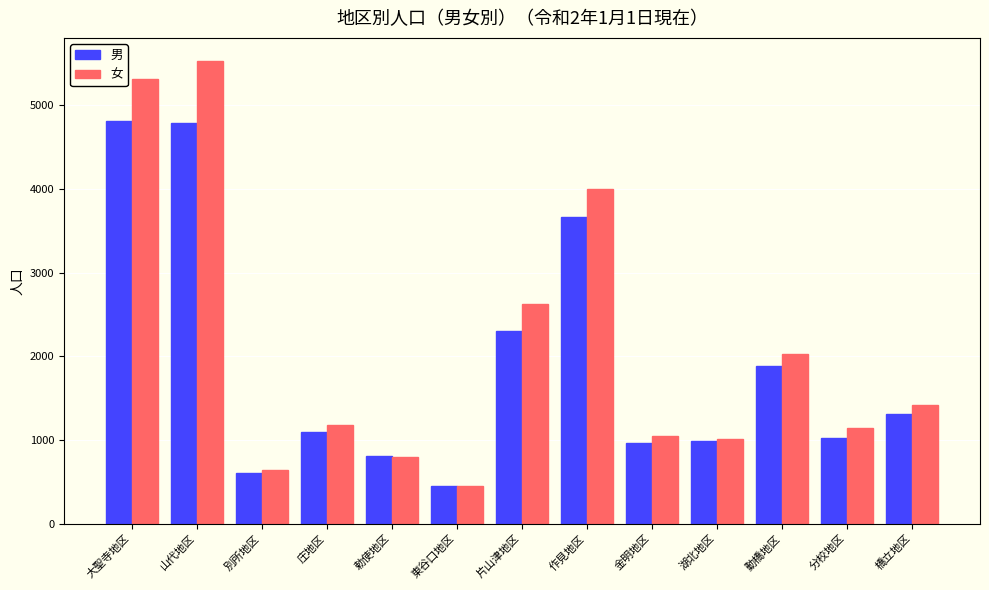

What is the maximum value for 男?

4814